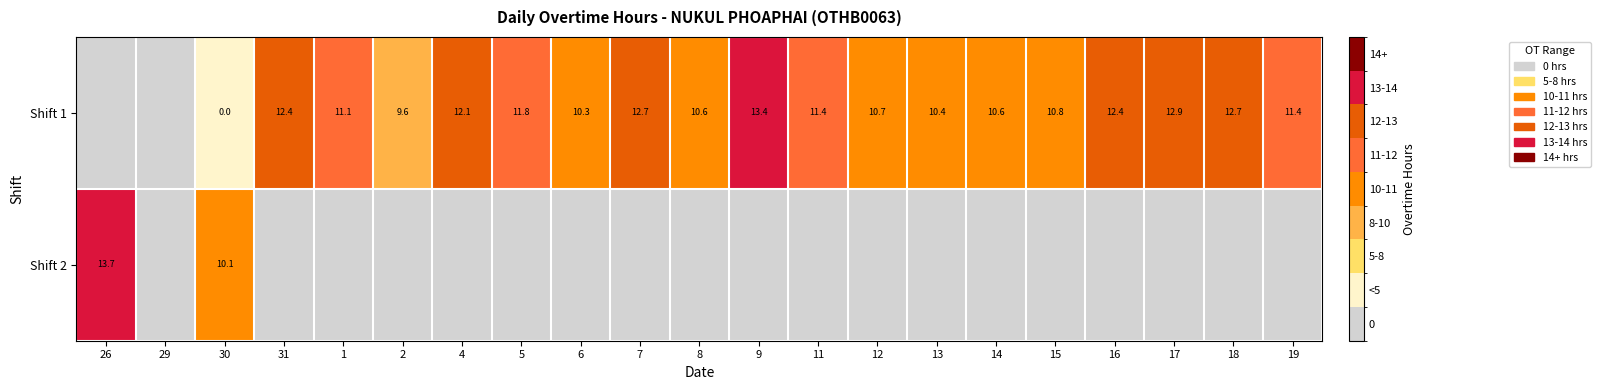

True or false: Shift 1 has a value of 7.0 at 13.

False